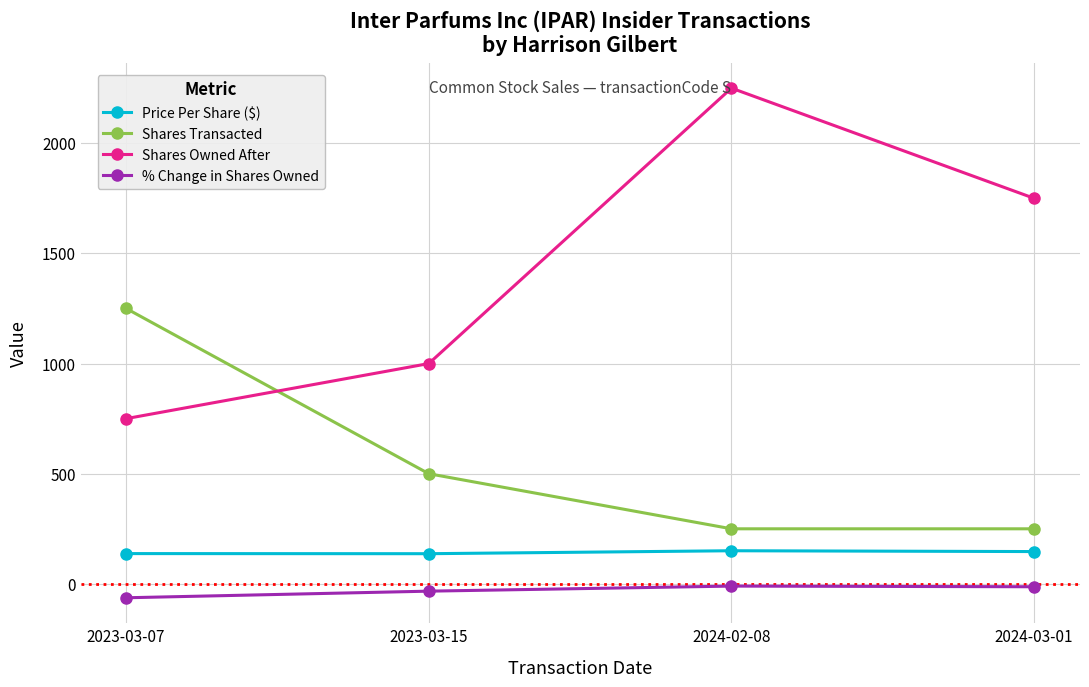

At which category is the sum across all series the highest?

2024-02-08